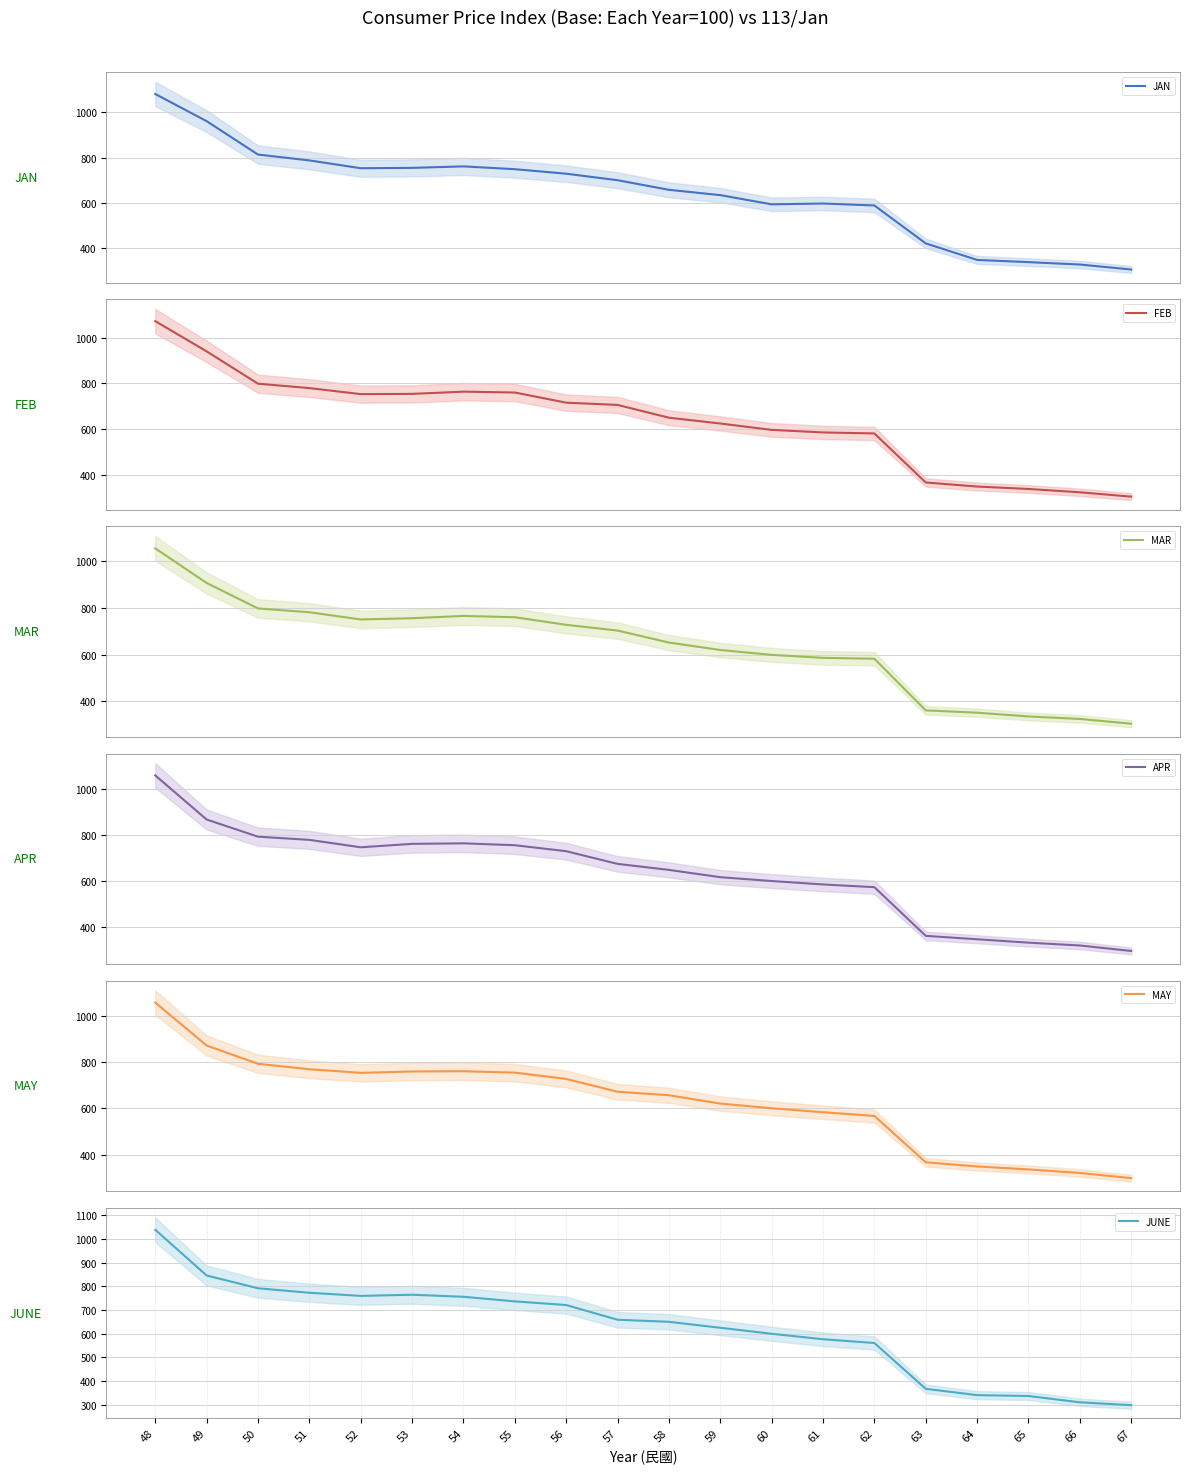

What are all the series names shown in the legend?

JAN, FEB, MAR, APR, MAY, JUNE